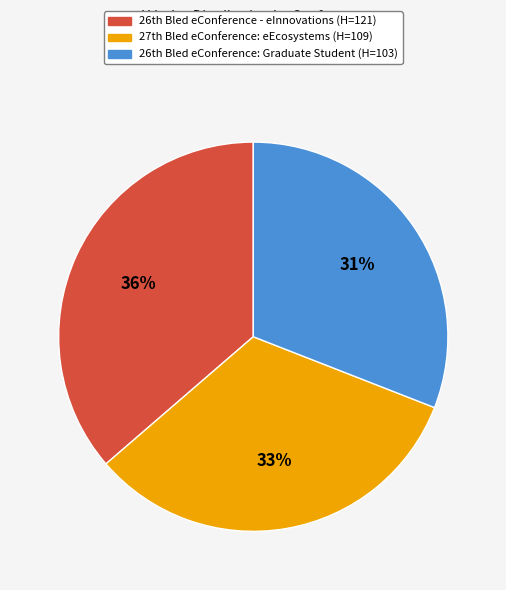

Count the number of slices in the pie.

3